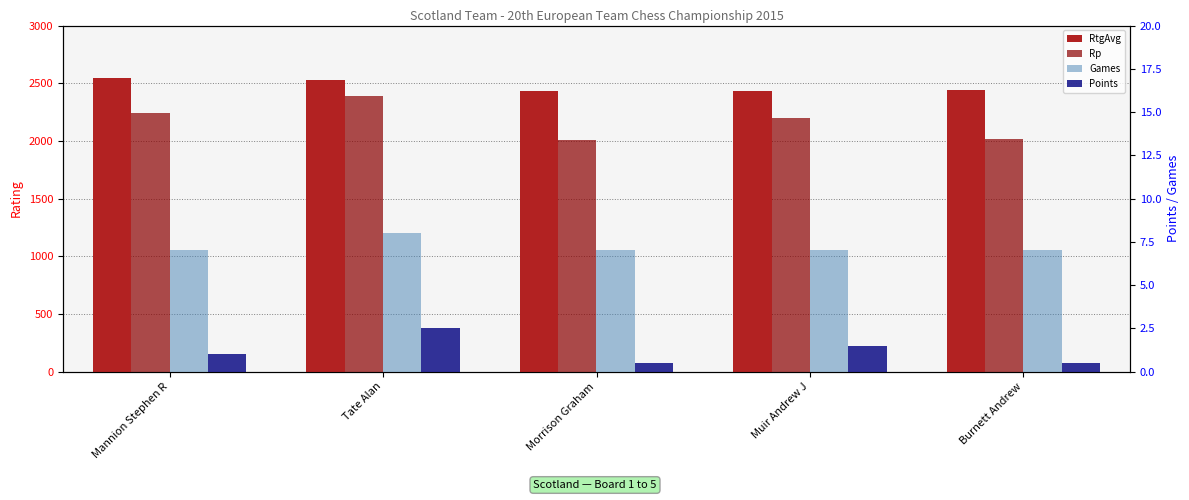

At which category does the chart reach its peak across all series?

Mannion Stephen R